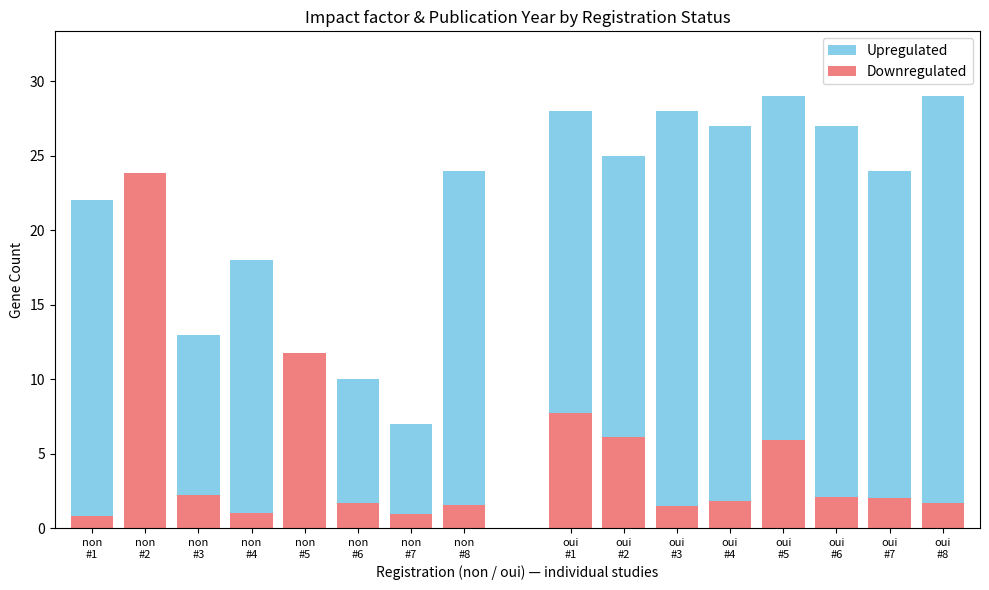

What is the maximum value for Downregulated?

23.9